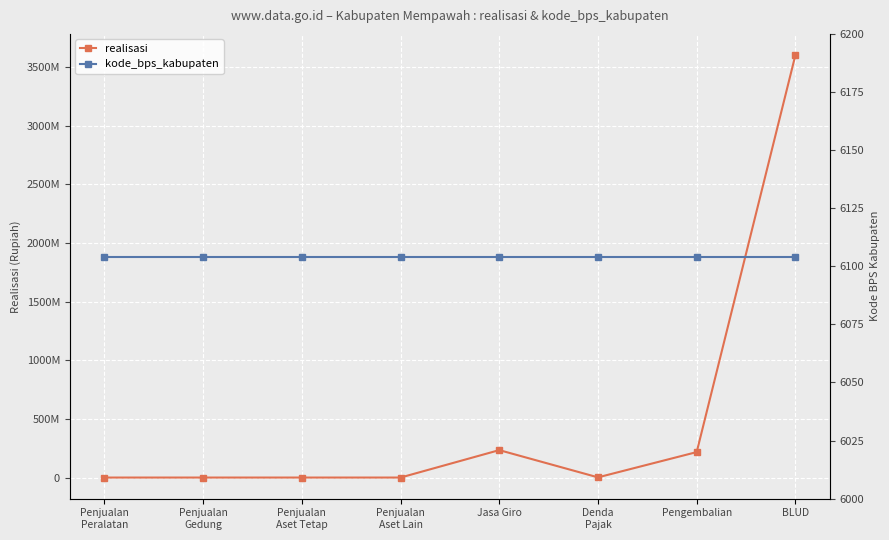

How many intersections are there between realisasi and kode_bps_kabupaten?

1